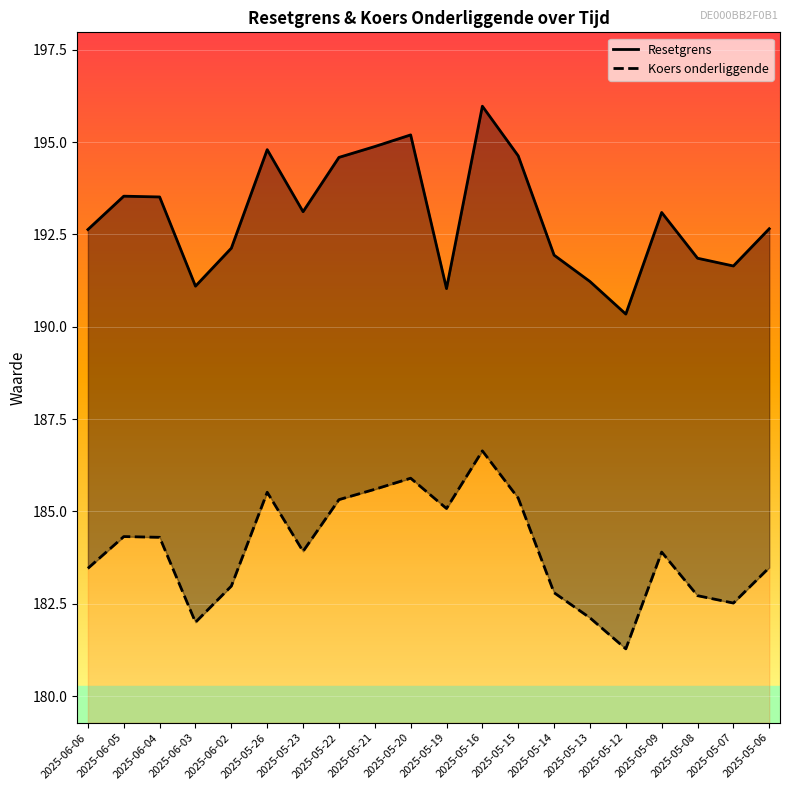

Rank the series by their average value, from highest to lowest.

Resetgrens, Koers onderliggende